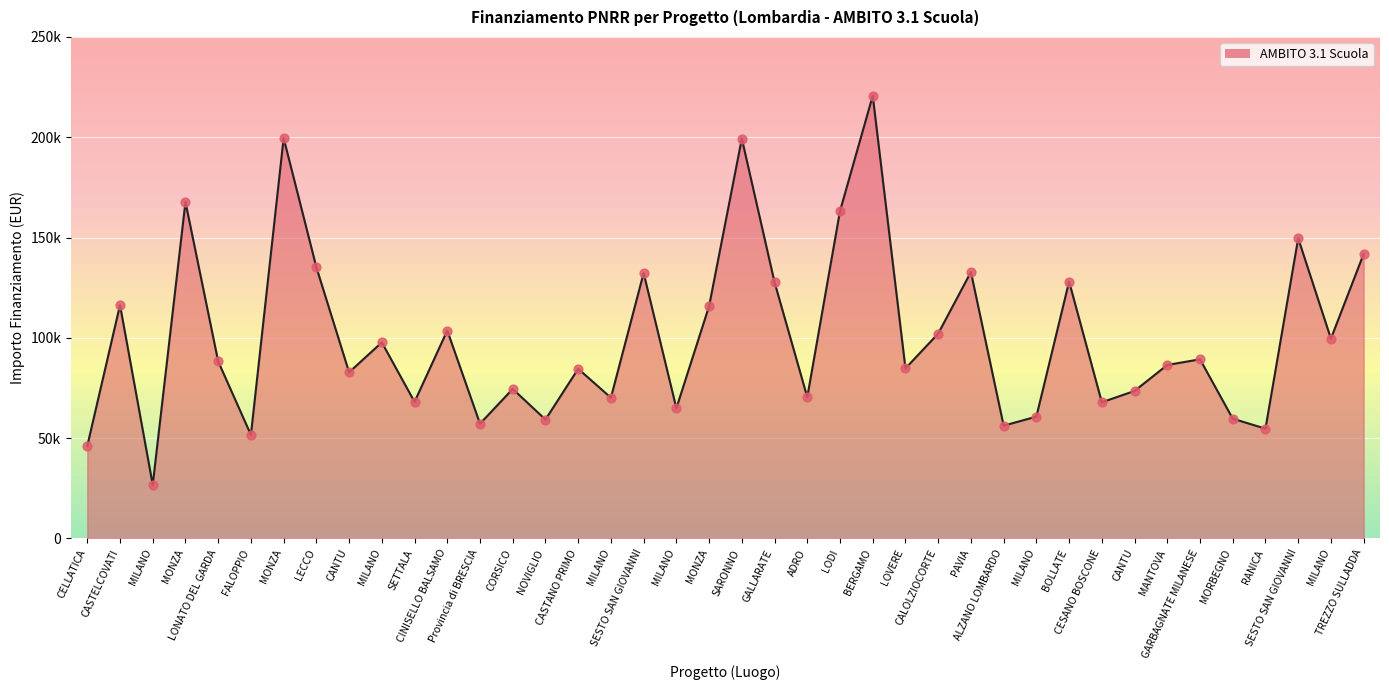

Between GALLARATE and Provincia di BRESCIA, which is larger?

GALLARATE